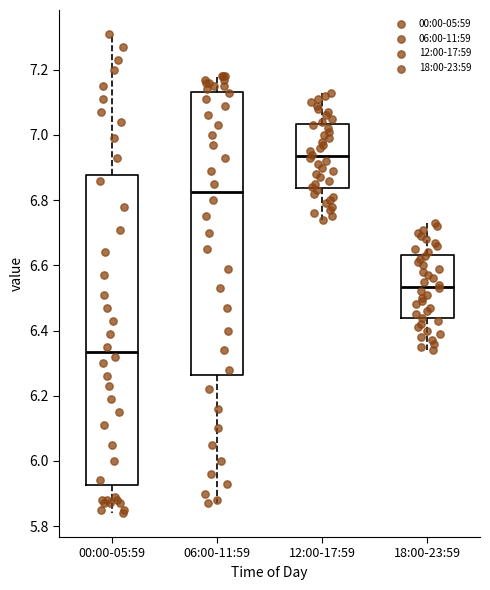

Which box is the tallest, from its lower edge to its upper edge?

00:00-05:59